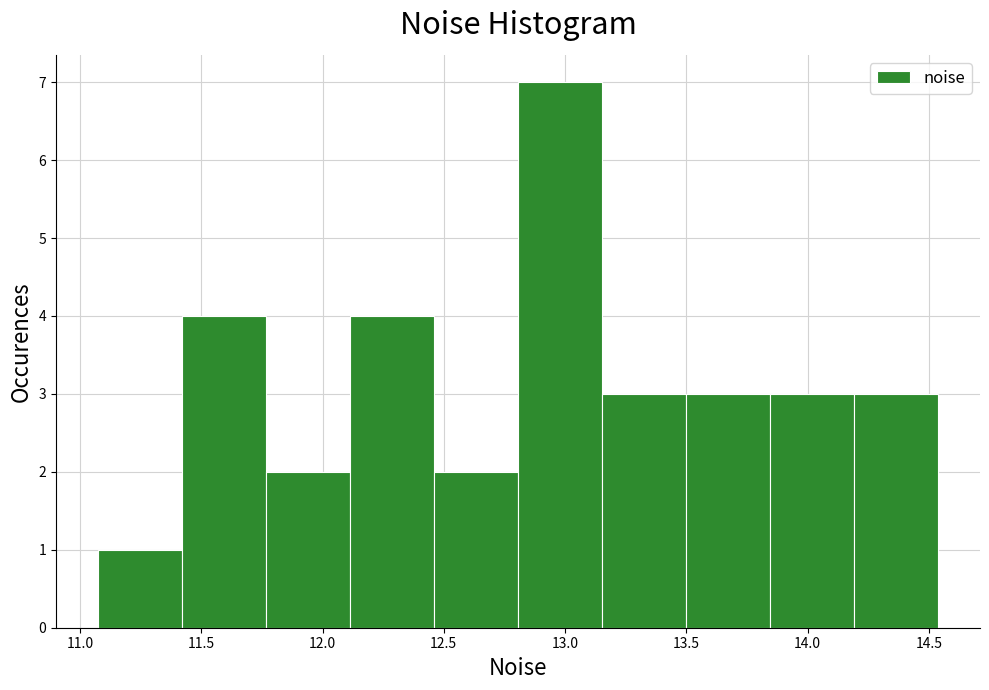

How tall is the bar that spans 14.20 to 14.55 on the x-axis? Neither the bar edges nor the heights are printed on the chart, so give them approximately, as read against the axes.

3